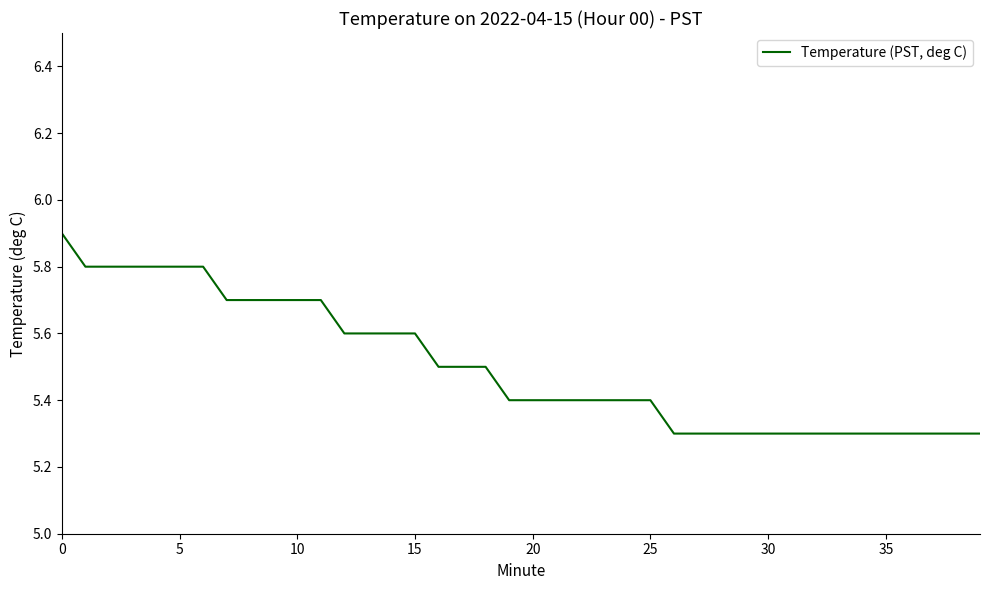

What is the smallest value displayed?

5.3